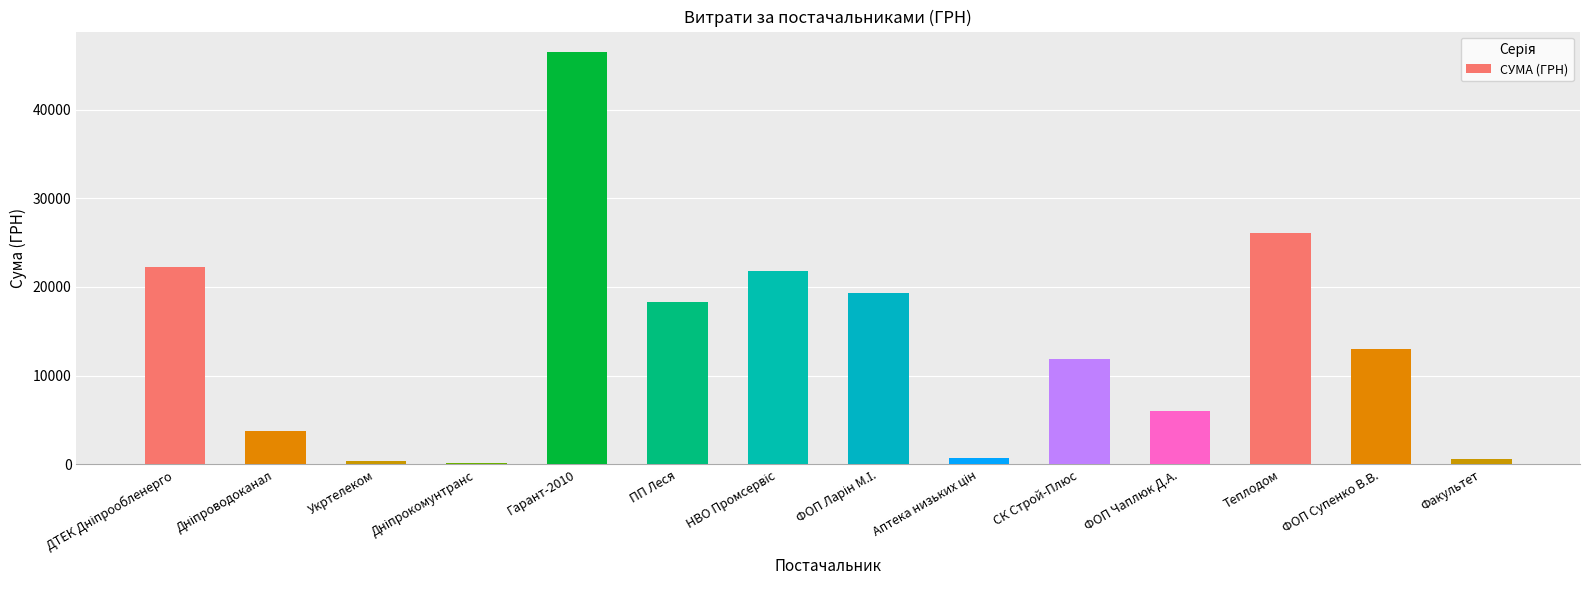

What is the change in value from ФОП Чаплюк Д.А. to Теплодом?

+20134.8